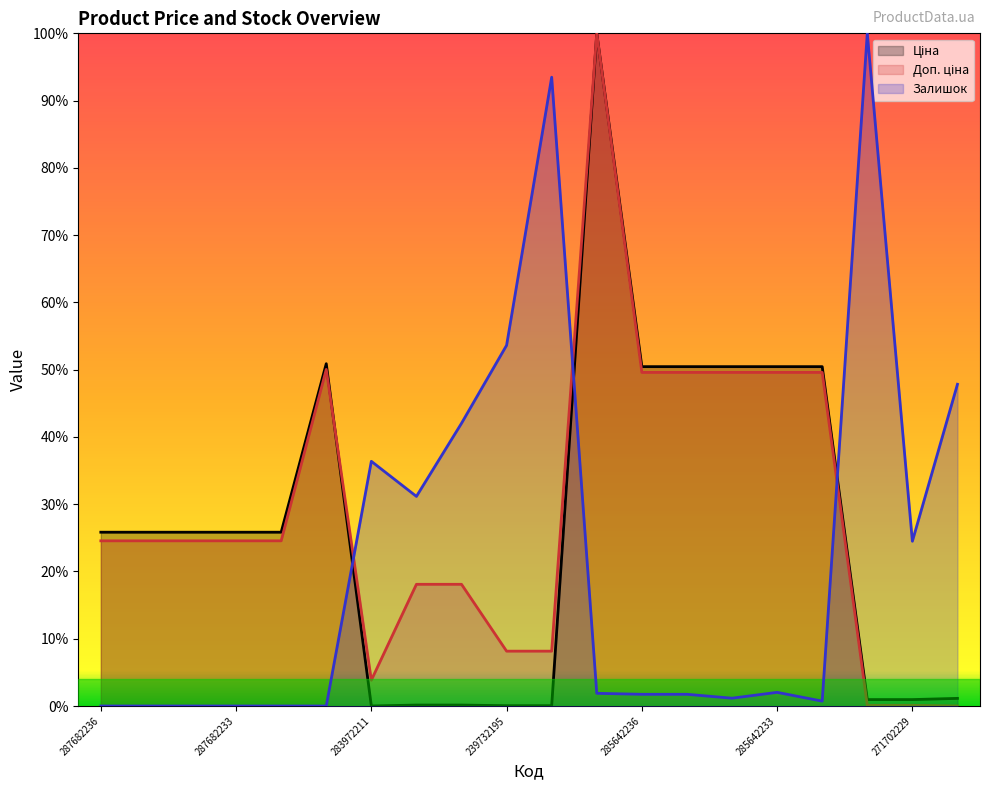

At how many categories does at least one series exceed 0?

20